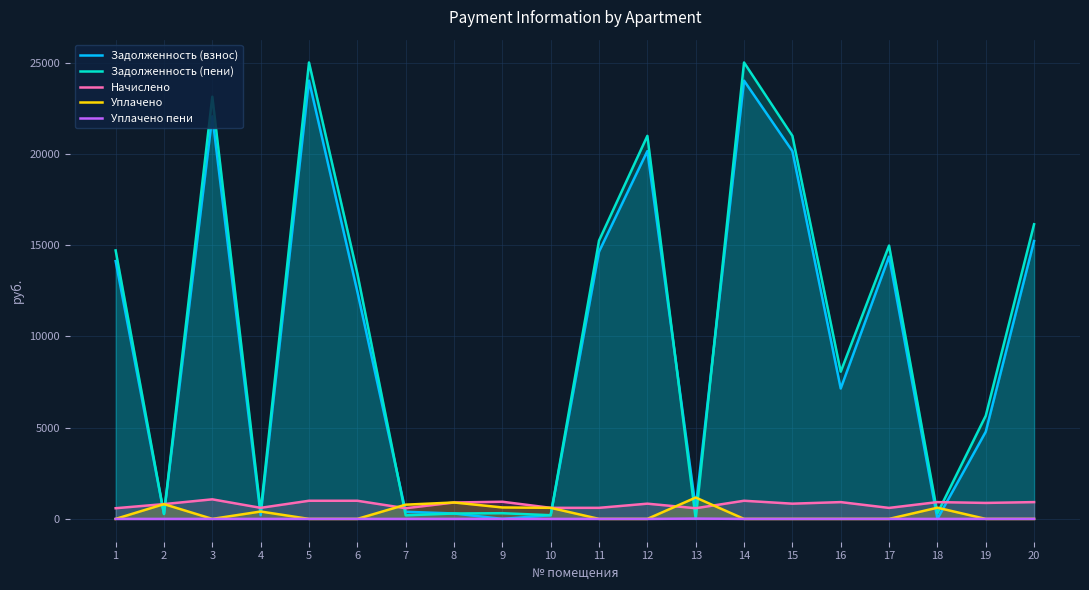

Which has a higher value, 11 or 10?

11